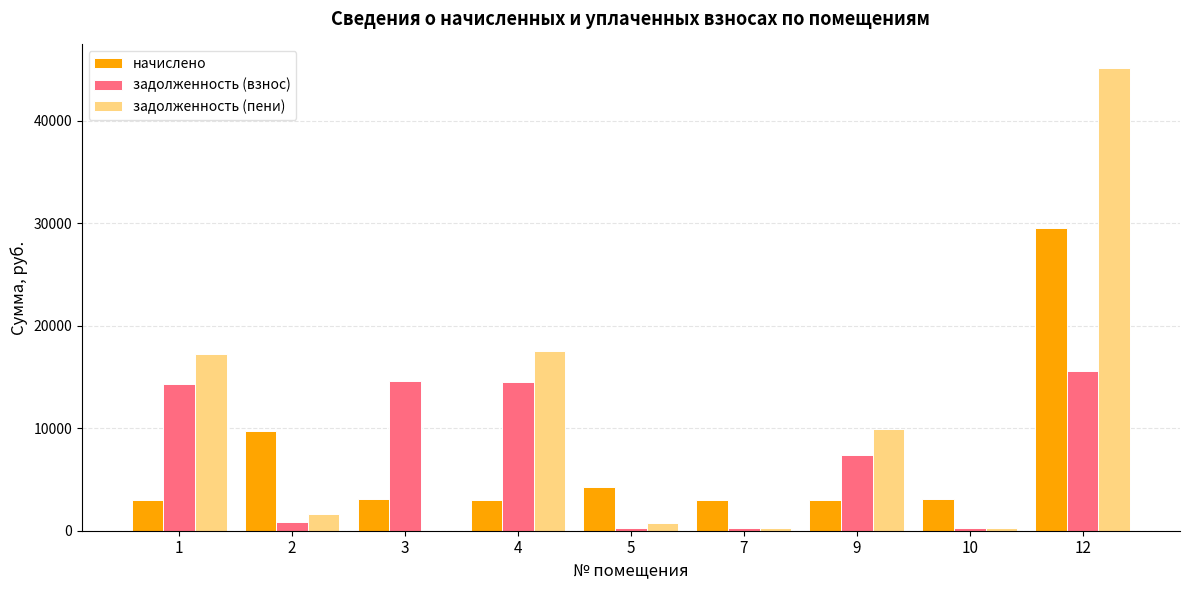

What is the sum of the начислено values at 4 and 1?

6028.3